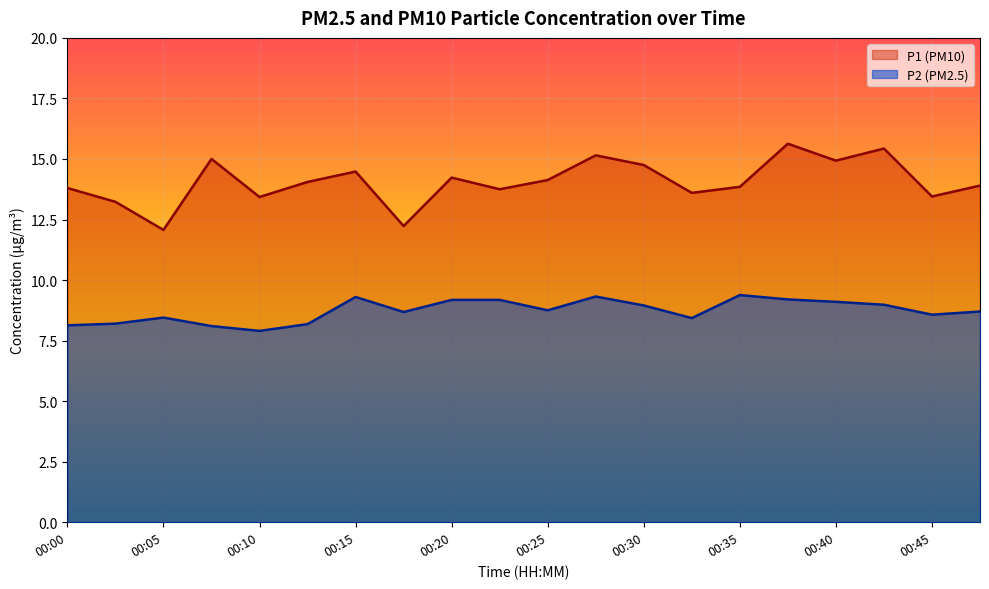

Which has a higher value, 00:00 or 00:25?

00:25